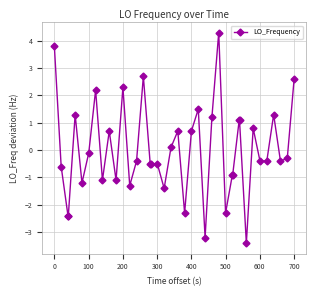

True or false: there are more than 1 points higher than both neighbors.

True